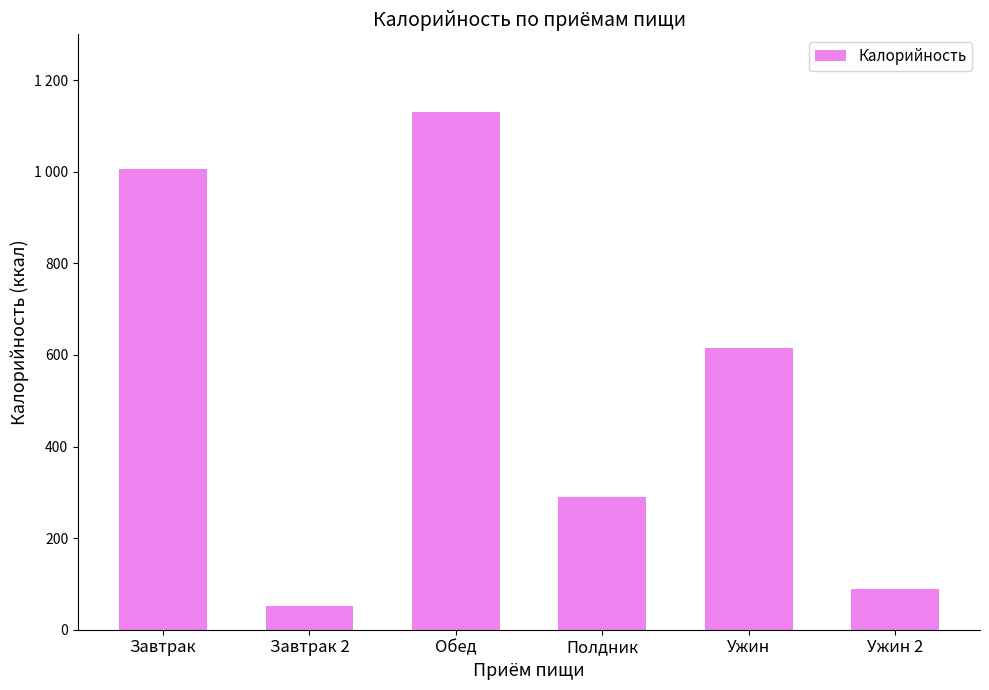

Does the chart contain any negative values?

No